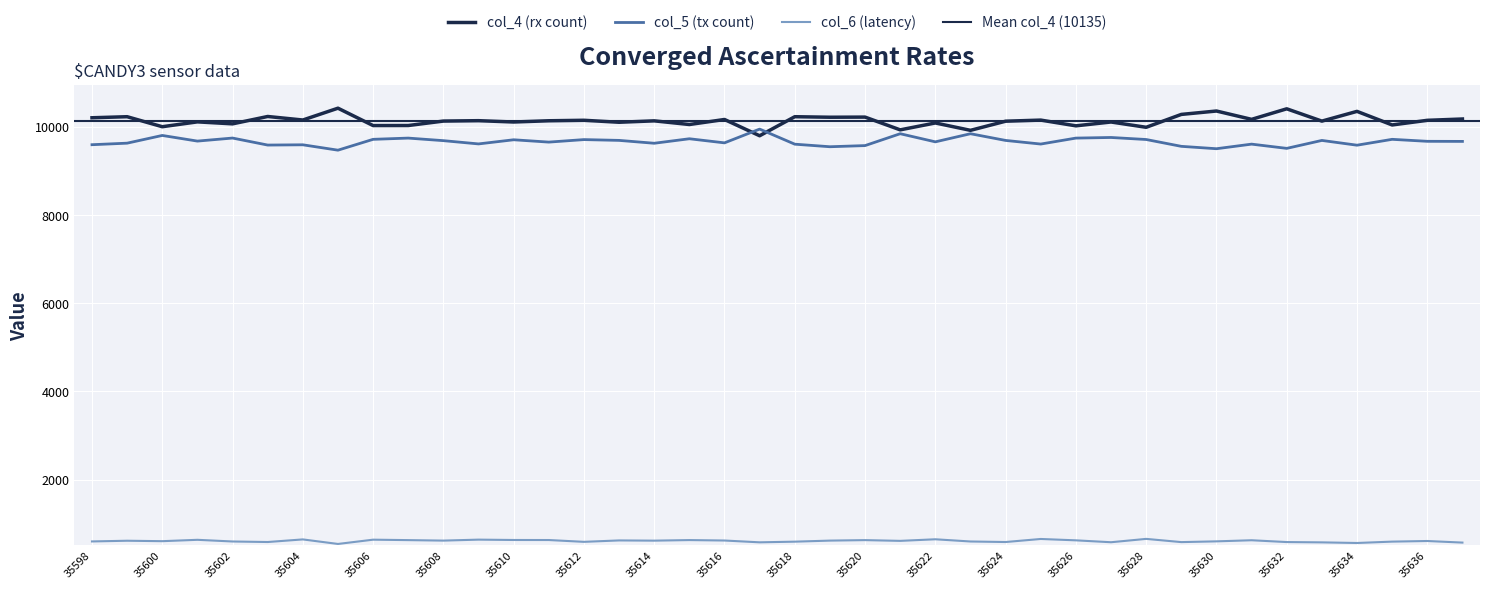

Rank the series at 35605 from lowest to highest value.

col_6, col_5, col_4